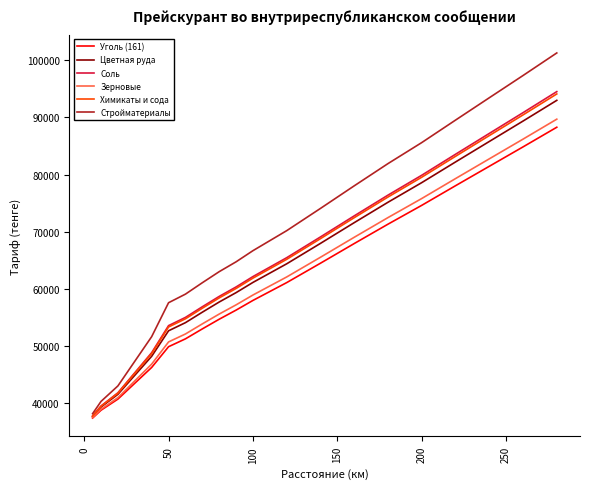

Which series has the widest spread of values?

Стройматериалы